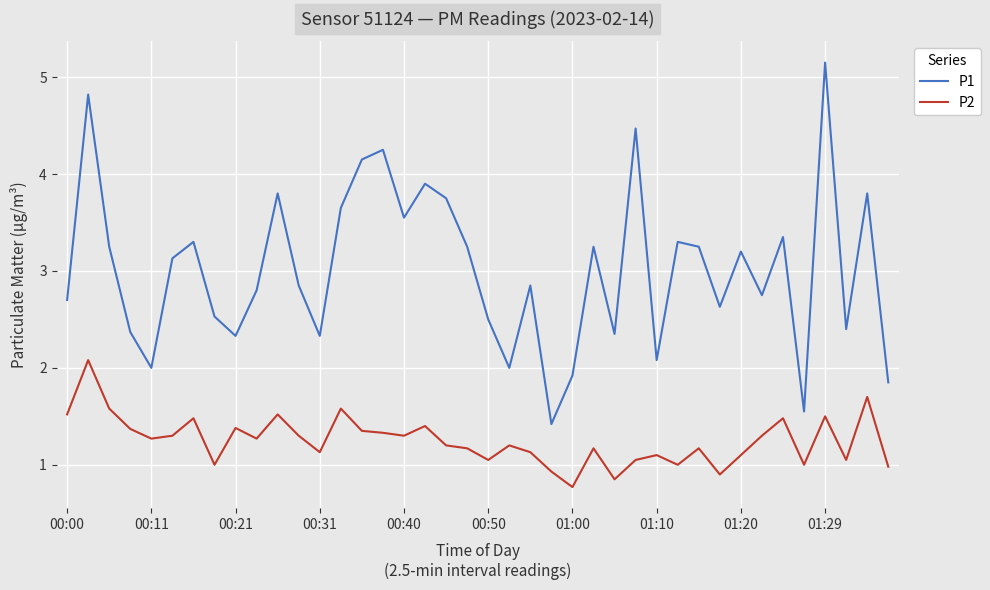

Rank the series by their average value, from lowest to highest.

P2, P1